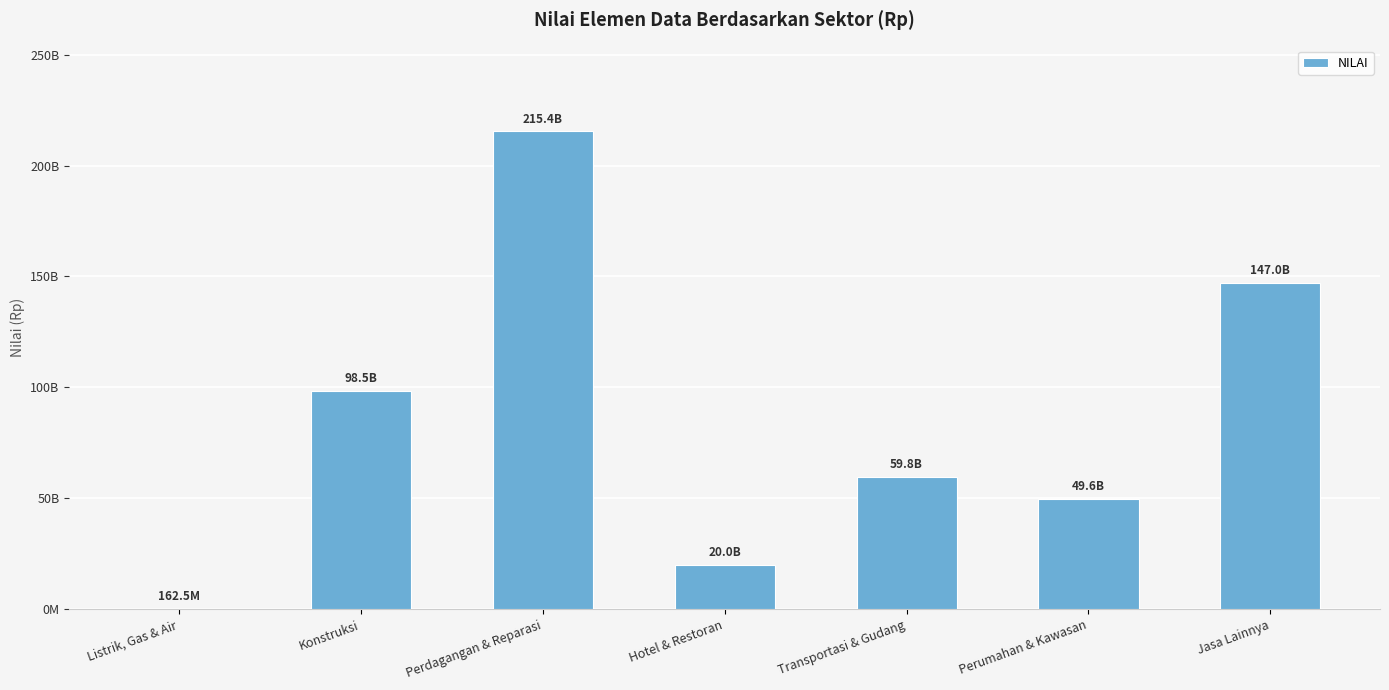

Reading left to right, list all the values displayed in this chart.

162500000	98517911104	215363366268	19966510000	59826209000	49645588040	146985603899